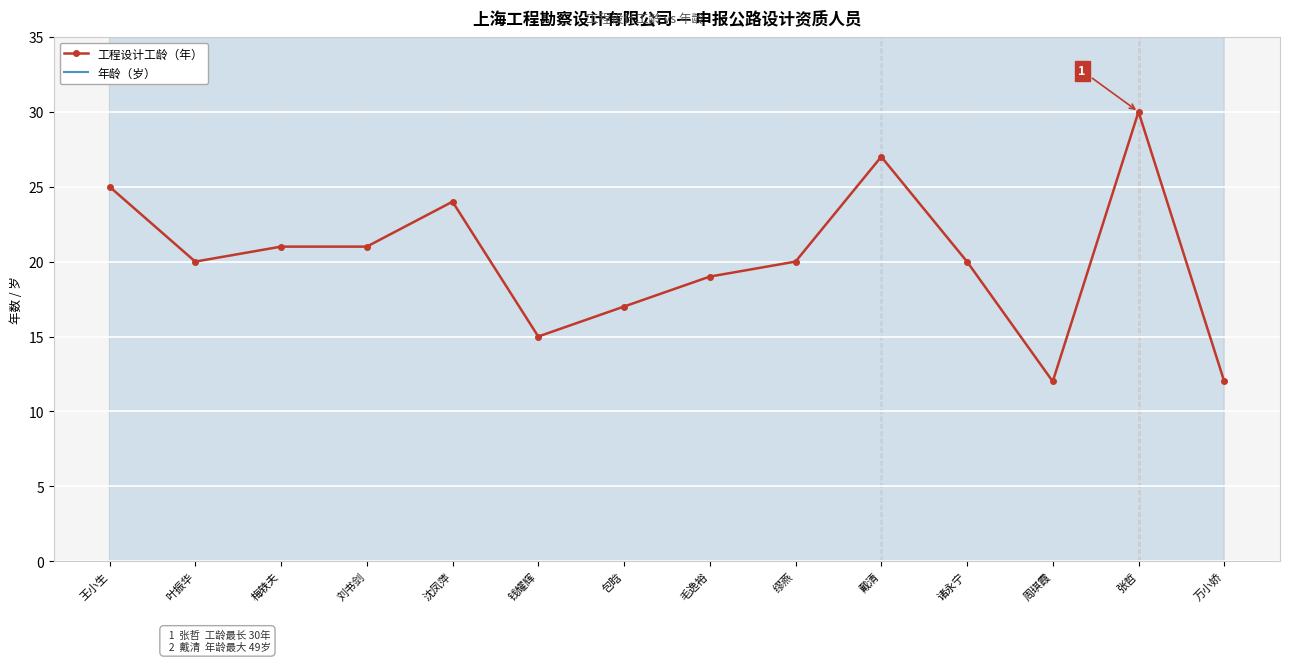

What is the label of the 2nd point from the right?

张哲